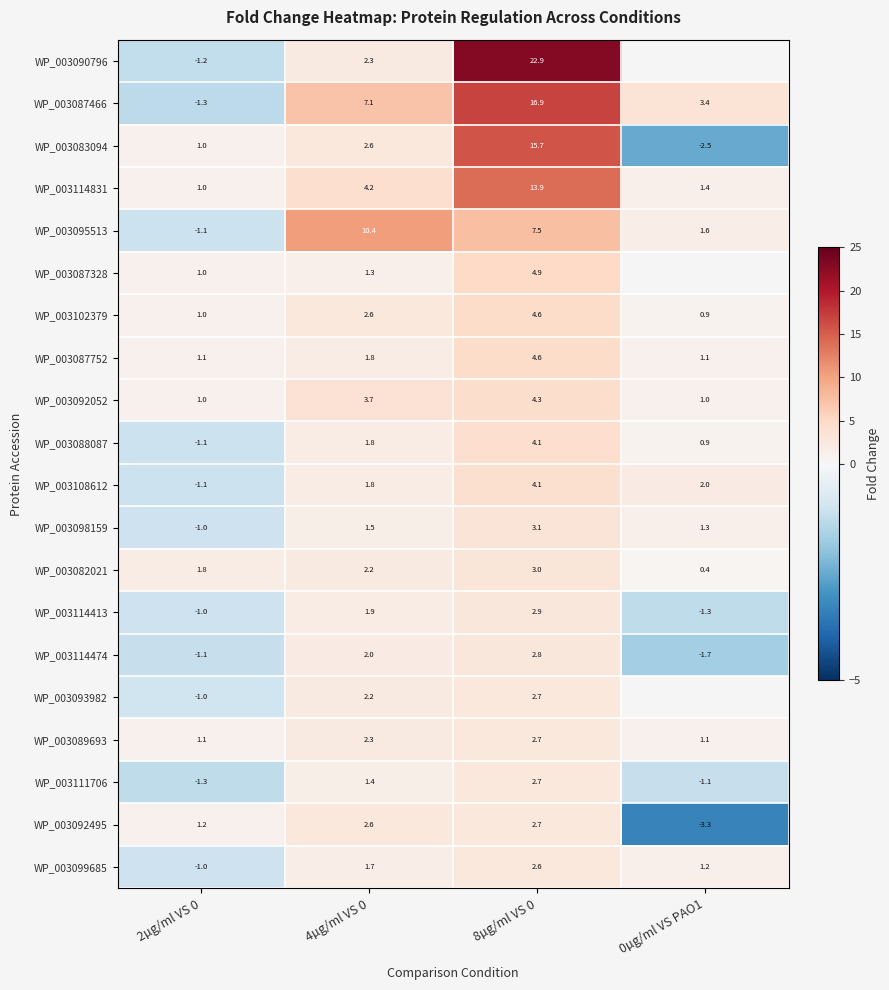

True or false: WP_003088087 has a value of 0.9 at 8µg/ml VS 0.

False